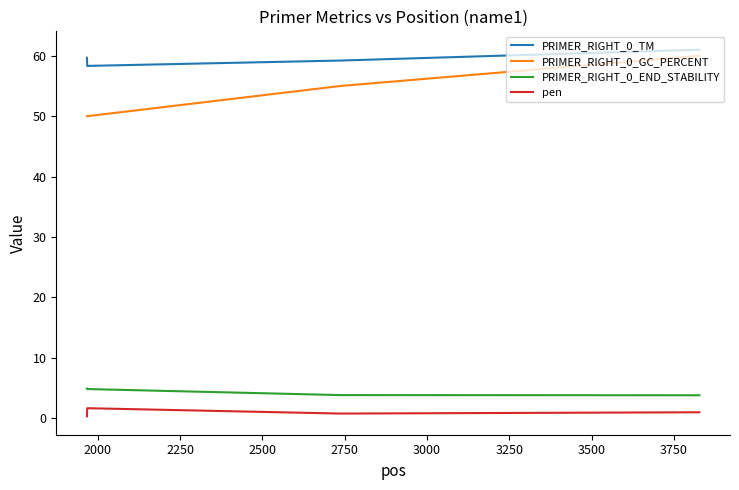

What is the difference between the maximum and minimum values in the PRIMER_RIGHT_0_TM series?

2.7